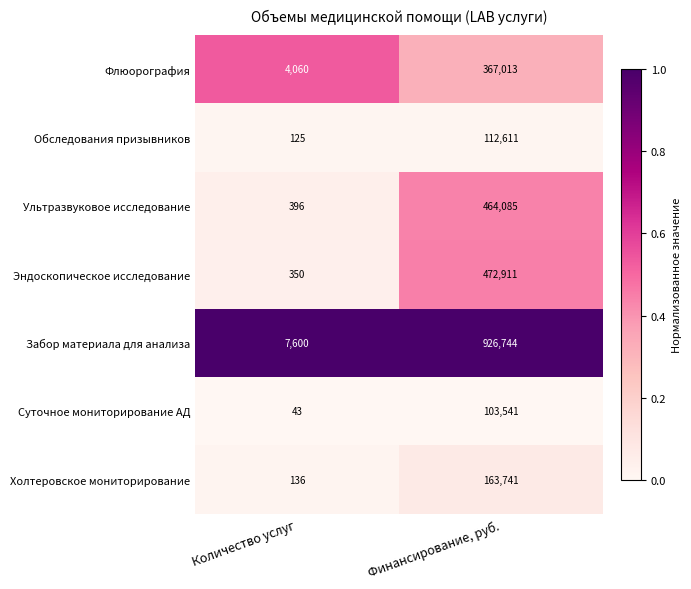

List the series in order of their peak value, lowest first.

Суточное мониторирование АД, Обследования призывников, Холтеровское мониторирование, Флюорография, Ультразвуковое исследование, Эндоскопическое исследование, Забор материала для анализа